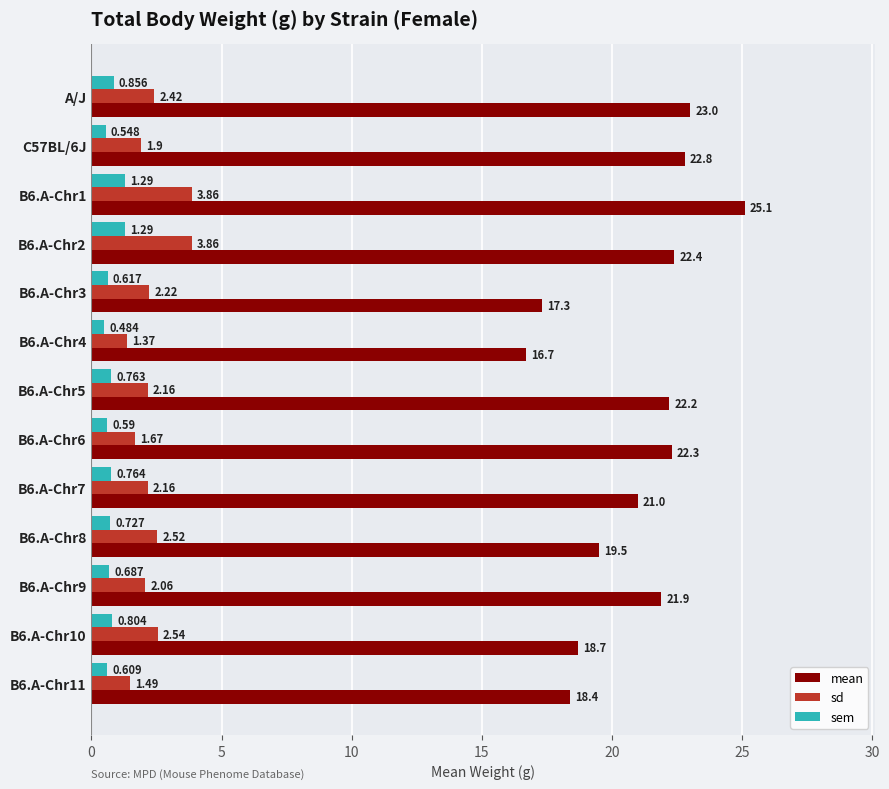

Between B6.A-Chr2 and B6.A-Chr6, which series saw the biggest shift?

sd